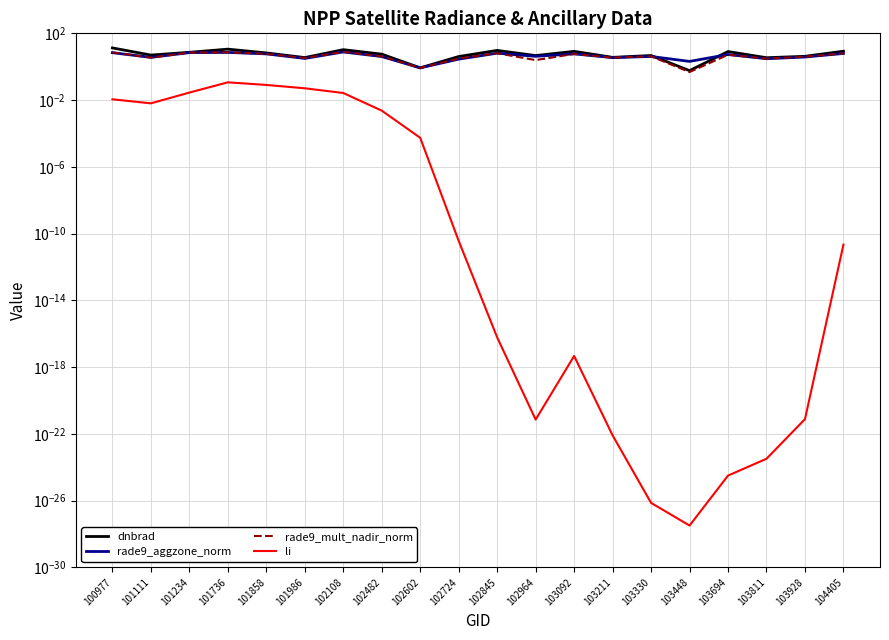

At which category does dnbrad reach its first local peak?

101736